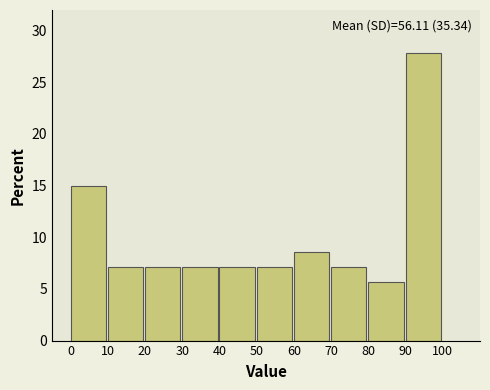

Which range on the x-axis has the tallest bar?

90 to 100